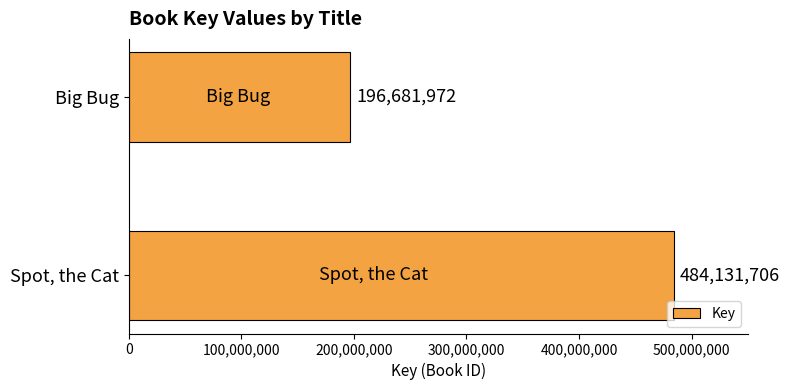

Reading bottom to top, transcribe all the data shown in this chart.

484131706	196681972